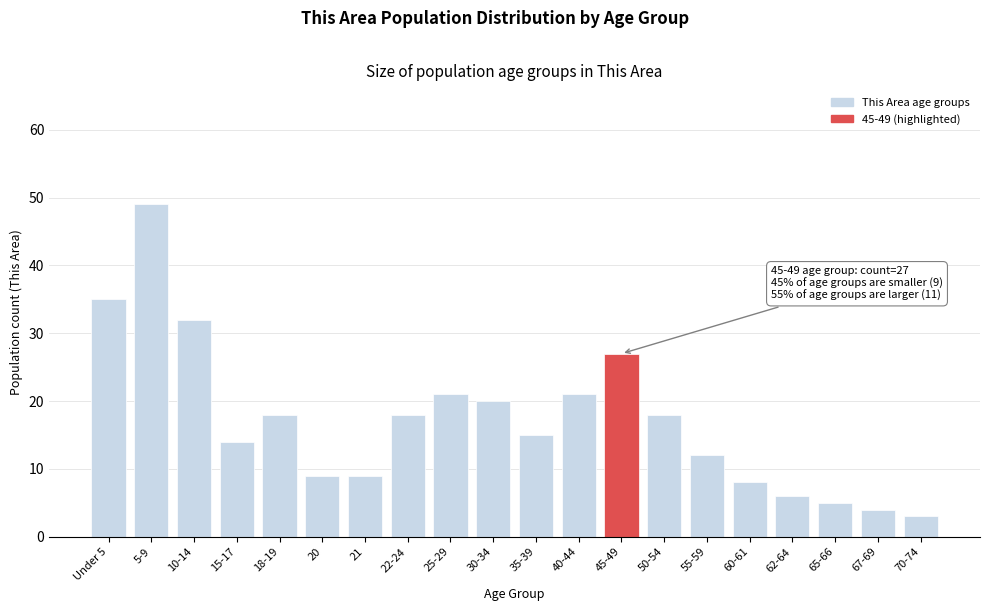

Reading left to right, what are all the values shown in this chart?

Under 5=35	5-9=49	10-14=32	15-17=14	18-19=18	20=9	21=9	22-24=18	25-29=21	30-34=20	35-39=15	40-44=21	45-49=27	50-54=18	55-59=12	60-61=8	62-64=6	65-66=5	67-69=4	70-74=3